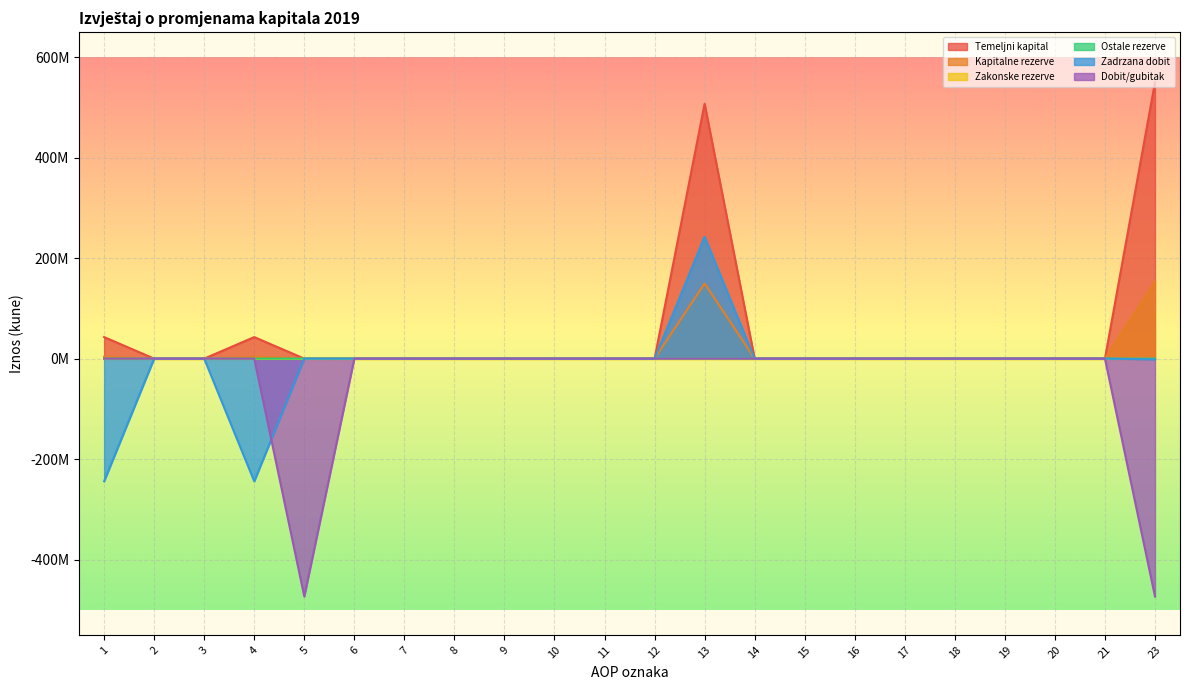

Reading right to left, list all the values displayed in this chart.

Temeljni kapital: 23=550287010	21=0	20=0	19=0	18=0	17=0	16=0	15=0	14=0	13=507383080	12=0	11=0	10=0	9=0	8=0	7=0	6=0	5=0	4=42903930	3=0	2=0	1=42903930
Kapitalne rezerve: 23=153523269	21=0	20=0	19=0	18=0	17=0	16=0	15=0	14=0	13=149599300	12=0	11=0	10=0	9=0	8=0	7=0	6=0	5=0	4=3923969	3=0	2=0	1=3923969
Ostale rezerve: 23=38678	21=0	20=0	19=0	18=0	17=0	16=0	15=0	14=0	13=38678	12=0	11=0	10=0	9=0	8=0	7=0	6=0	5=0	4=0	3=0	2=0	1=0
Zadrzana dobit: 23=-1576996	21=0	20=0	19=0	18=0	17=0	16=0	15=0	14=0	13=242616915	12=0	11=0	10=0	9=0	8=0	7=0	6=0	5=0	4=-244232589	3=0	2=0	1=-244232589
Dobit/gubitak: 23=-473511310	21=0	20=0	19=0	18=0	17=0	16=0	15=0	14=0	13=0	12=0	11=0	10=0	9=0	8=0	7=0	6=0	5=-473511310	4=0	3=0	2=0	1=0